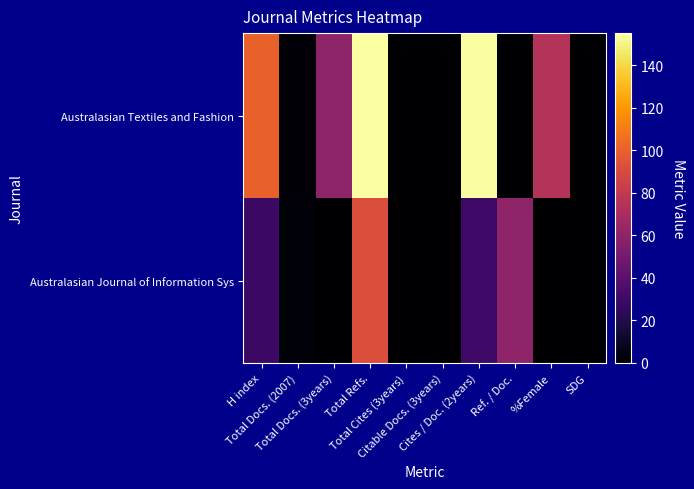

Which series has the largest total across all categories?

Australasian Textiles and Fashion